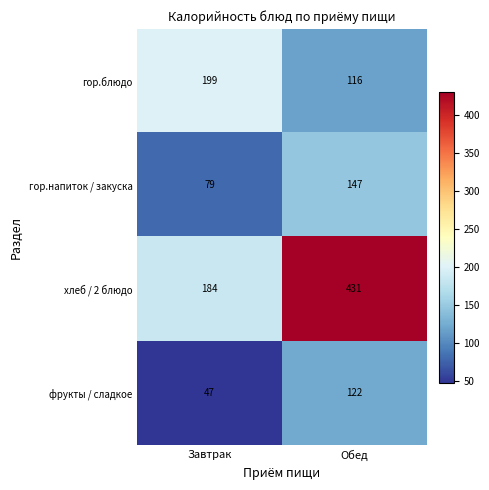

At which label is фрукты / сладкое closest to 84?

Завтрак